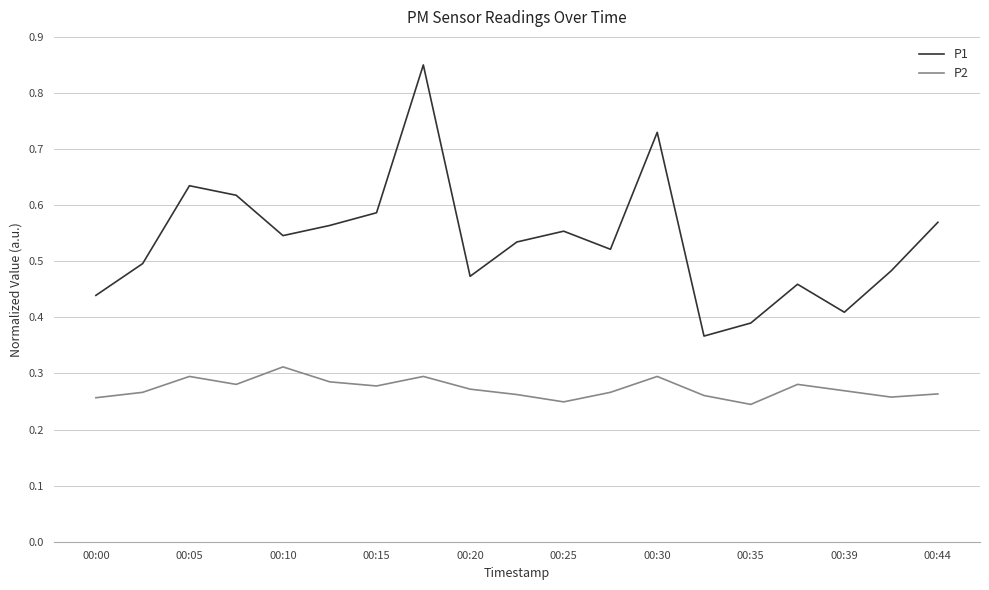

What are all the series names shown in the legend?

P1, P2